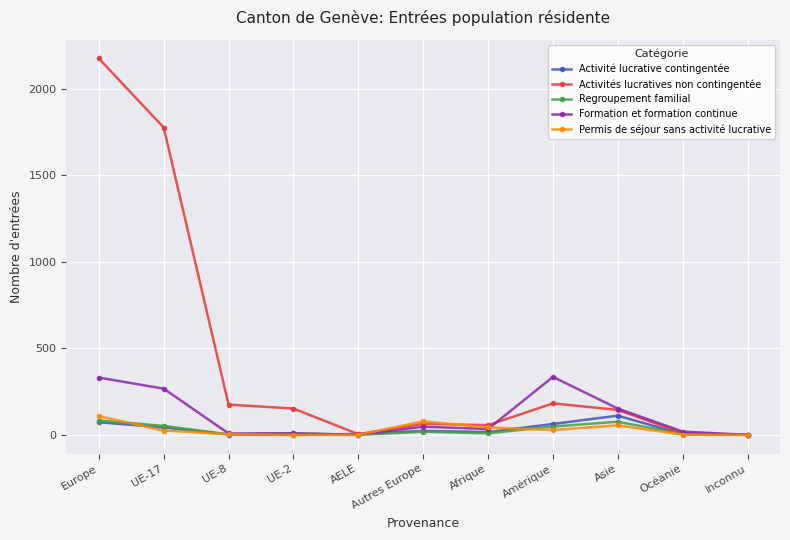

How many values in the Permis de séjour sans activité lucrative series are below 25?

5